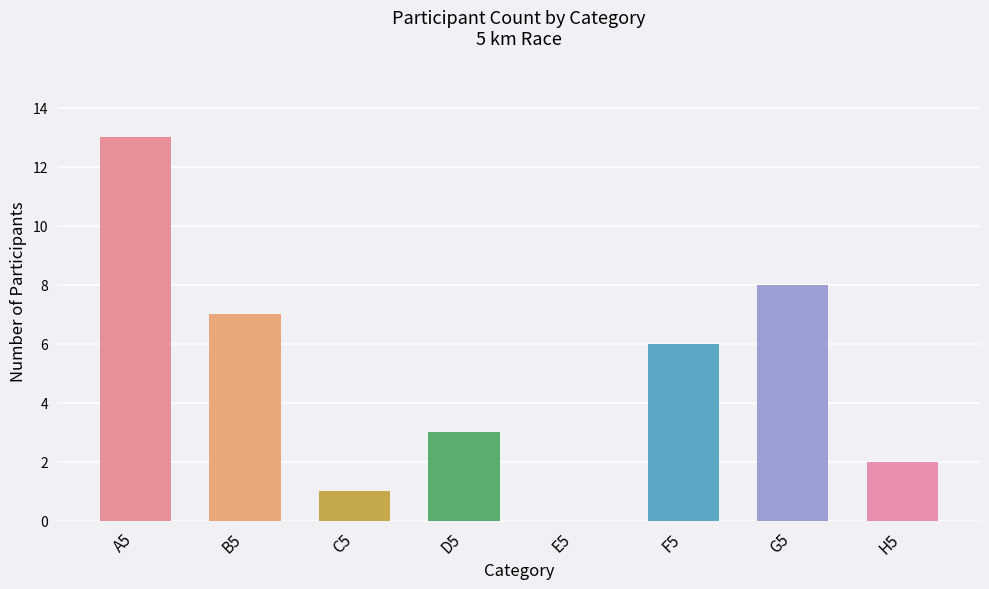

How many categories are shown in the chart?

8